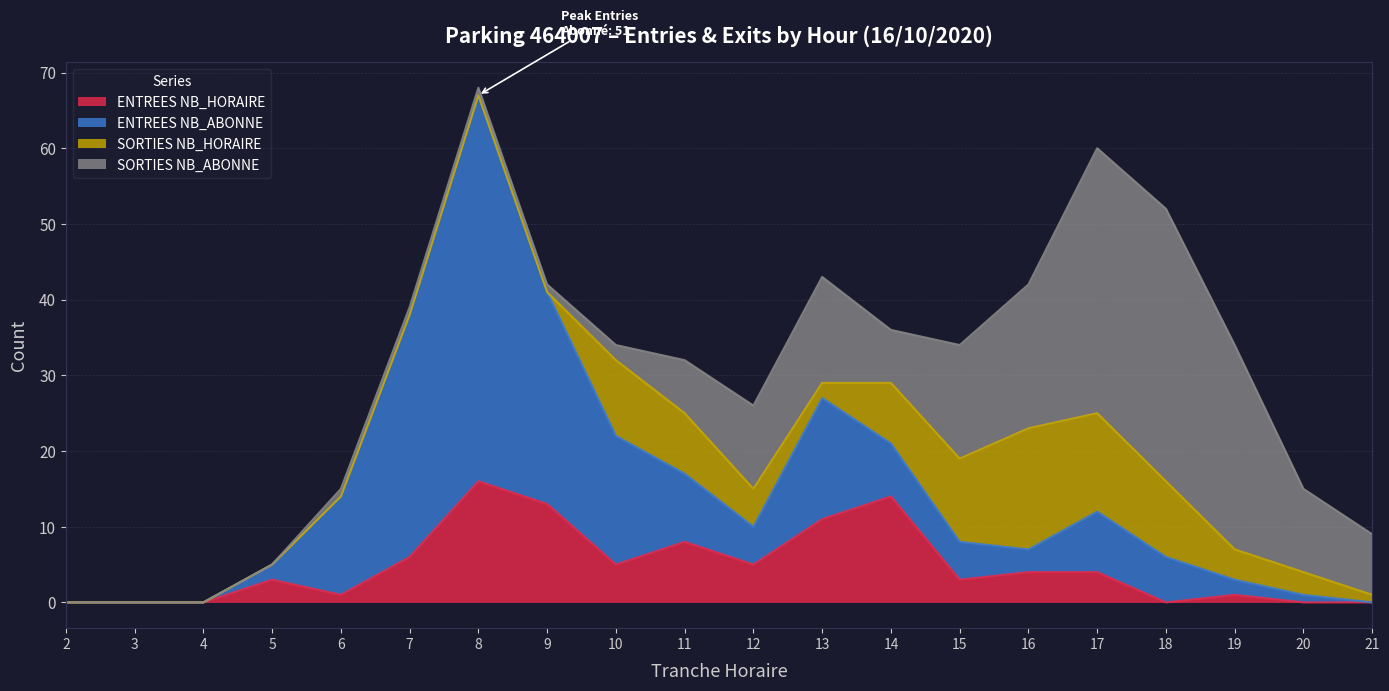

At which label does SORTIES NB_ABONNE first exceed 7?

12